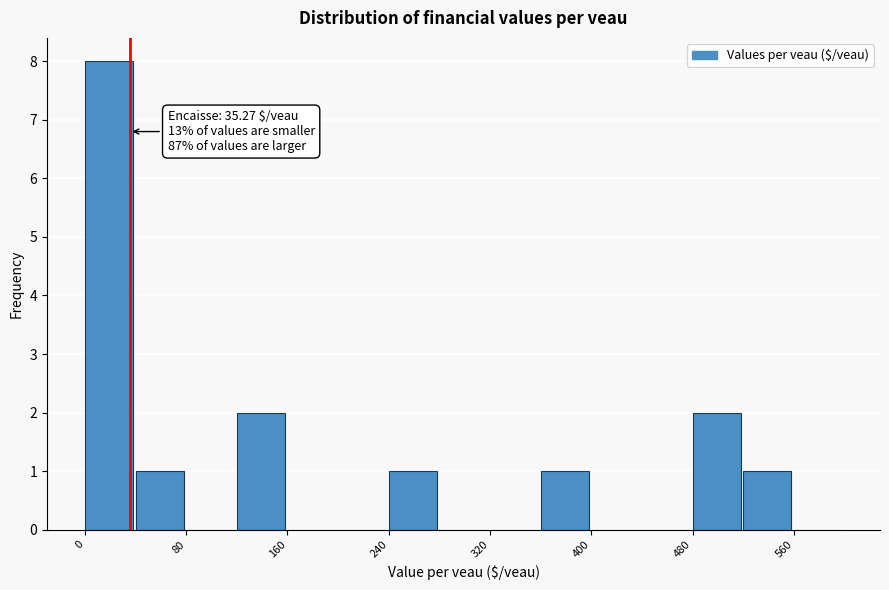

Over which range of the x-axis is the bar tallest?

0 to 40